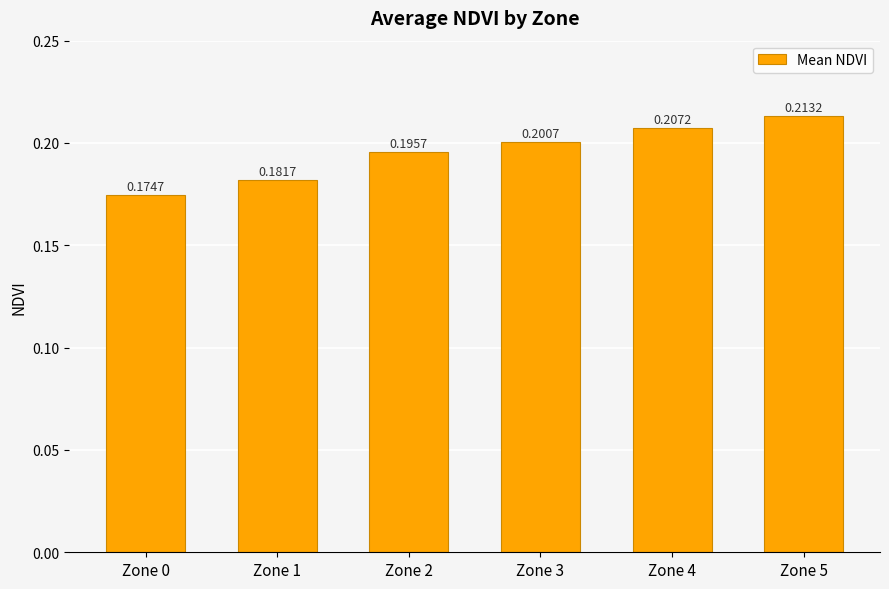

Rank the categories by value from highest to lowest.

Zone 5, Zone 4, Zone 3, Zone 2, Zone 1, Zone 0